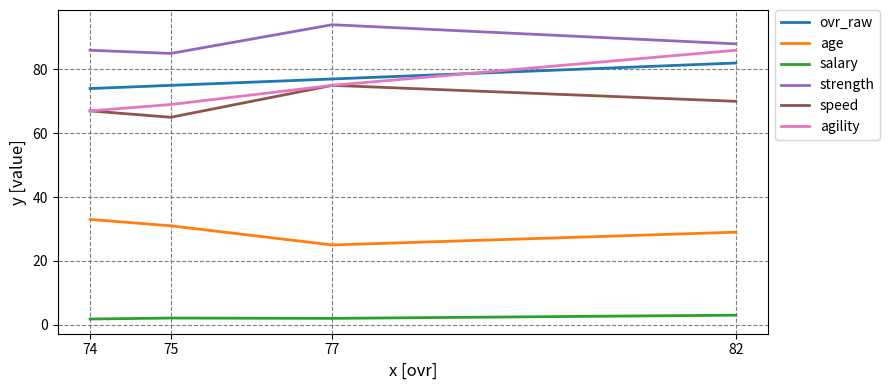

What is the difference between the maximum and minimum values in the speed series?

10.0